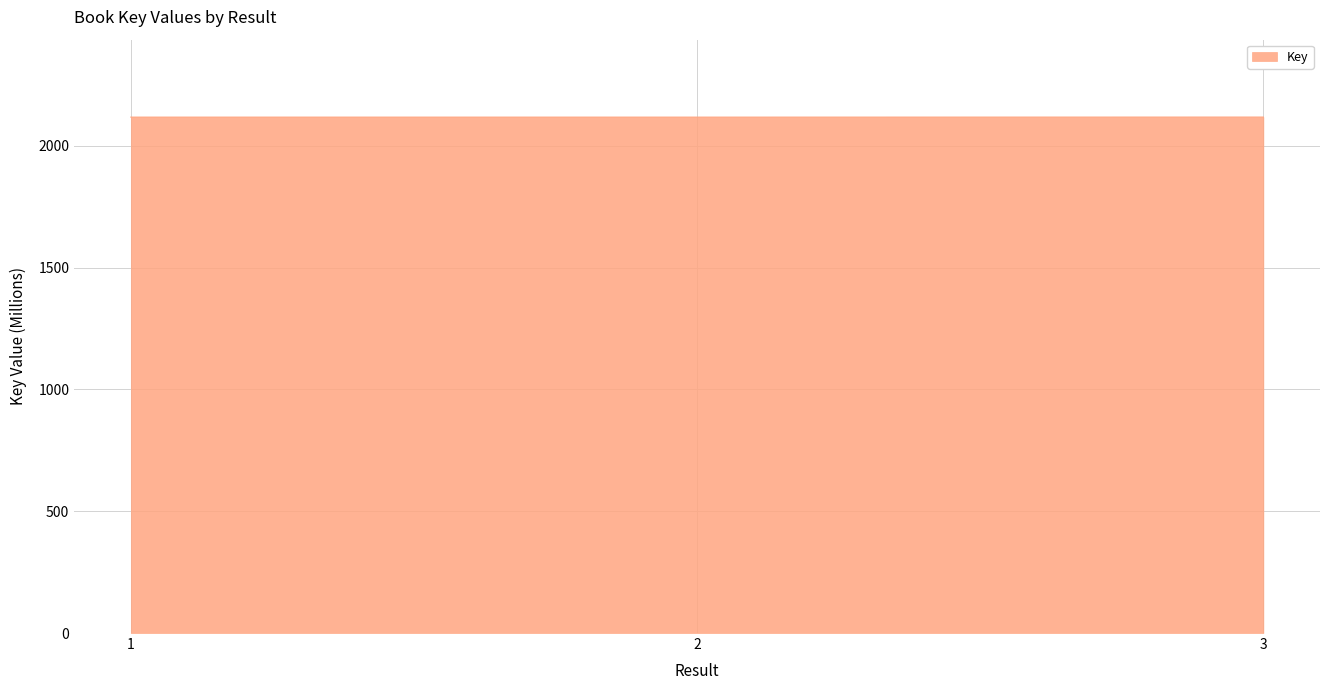

Approximately how many times larger is the value at 1 compared to 2?

1.0